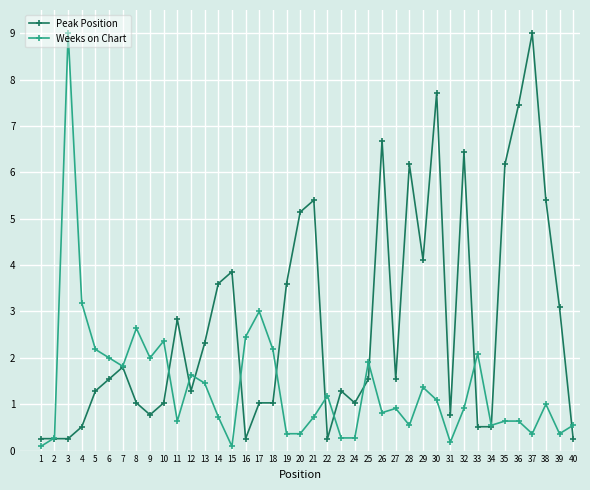

Reading right to left, extract all data points from this chart.

Peak Position: 0.3	3.1	5.4	9.0	7.5	6.2	0.5	0.5	6.4	0.8	7.7	4.1	6.2	1.5	6.7	1.5	1.0	1.3	0.3	5.4	5.1	3.6	1.0	1.0	0.3	3.9	3.6	2.3	1.3	2.8	1.0	0.8	1.0	1.8	1.5	1.3	0.5	0.3	0.3	0.3
Weeks on Chart: 0.5	0.4	1.0	0.4	0.6	0.6	0.5	2.1	0.9	0.2	1.1	1.4	0.5	0.9	0.8	1.9	0.3	0.3	1.2	0.7	0.4	0.4	2.2	3.0	2.5	0.1	0.7	1.5	1.6	0.6	2.4	2.0	2.6	1.8	2.0	2.2	3.2	9.0	0.3	0.1